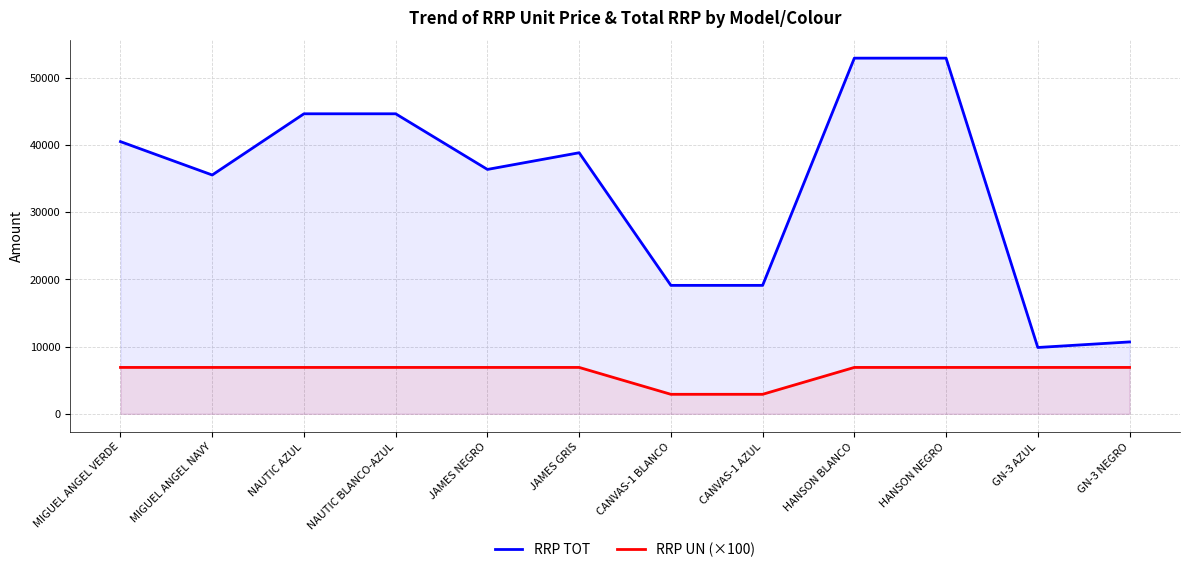

Reading right to left, what are all the values shown in this chart?

RRP TOT: 10695	9867	52923	52923	19111	19111	38847	36363	44643	44643	35535	40503
RRP UN (×100): 6900	6900	6900	6900	2900	2900	6900	6900	6900	6900	6900	6900